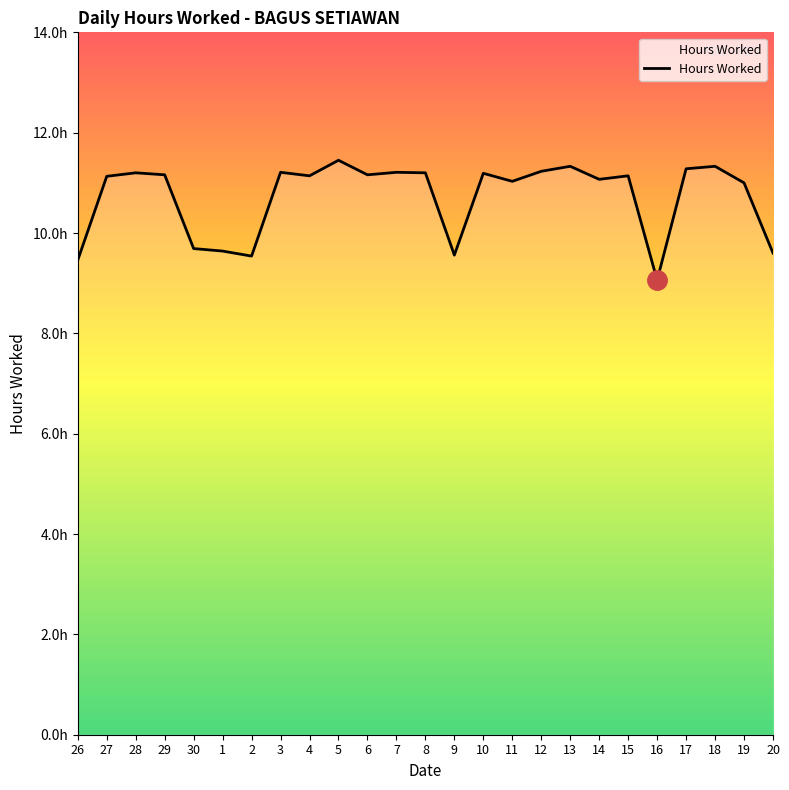

Does the chart have visible grid lines?

No